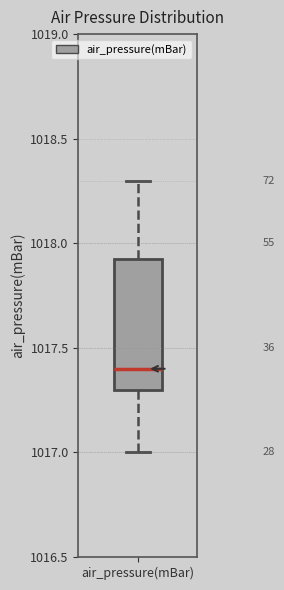

Read this box plot against the y-axis: the position of the median line, the range covered by the box, and the ends of both whiskers. The values are not printed on the chart, so give them approximately, as read against the axis.

median 1017.40, box 1017.30 to 1017.95, whiskers 1017.00 to 1018.30